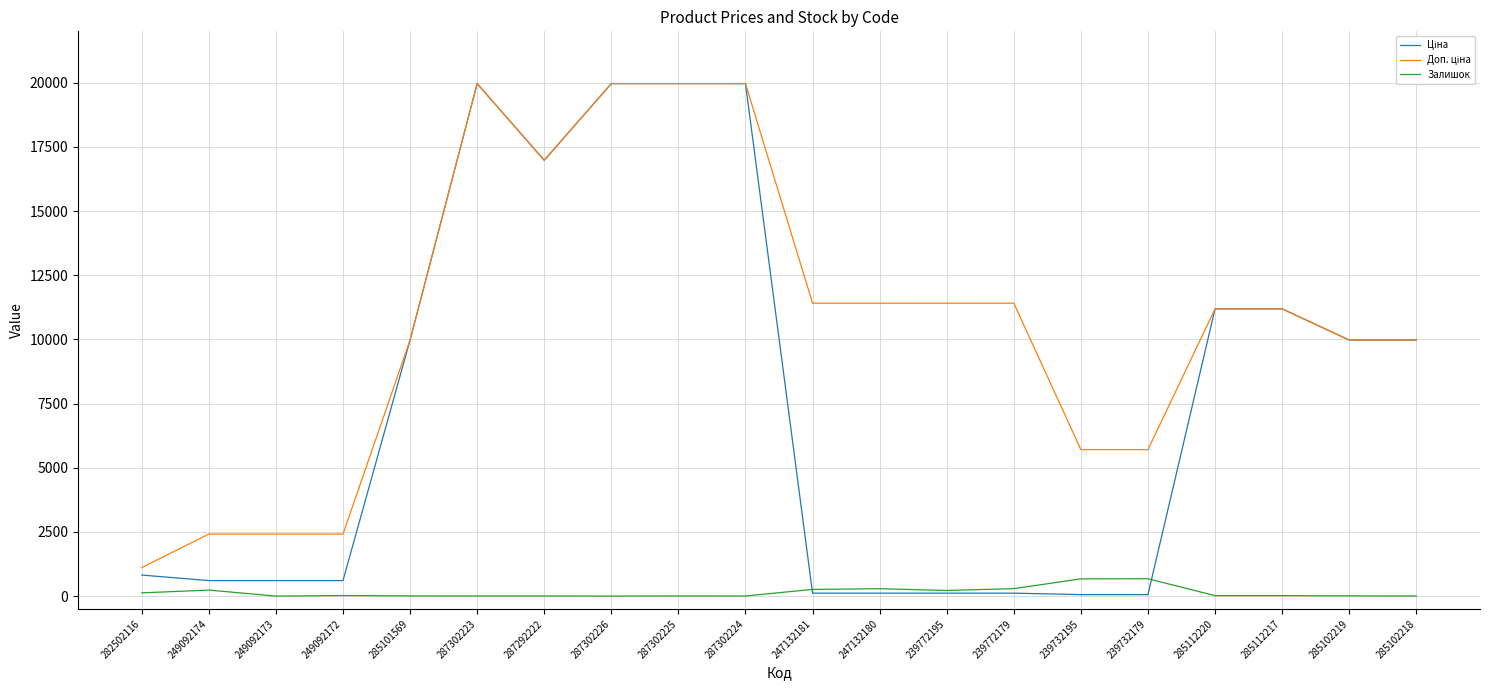

The Залишок series shows 5.0 at 287302225. True or false?

True